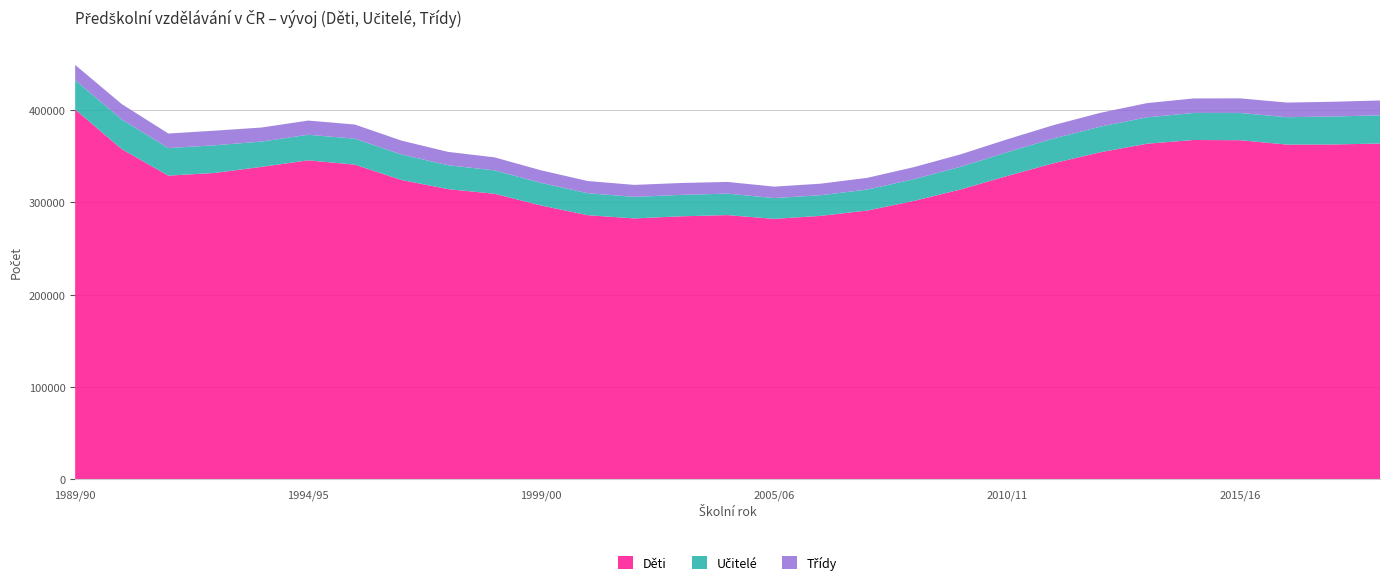

Reading left to right, extract all data points from this chart.

Děti: 400647	357730	328983	331936	338499	345554	340943	324310	314377	309380	296630	286147	282642	284950	286230	282183	285419	291194	301620	314008	328612	342521	354340	363568	367603	367361	362653	362756	363776
Učitelé: 31790	32112	29888	29942	27394	27695	28080	27635	25897	25296	24484	23800	23345	23198	23244	22484	22367	22744	23567	24584	25736	26780	27739	28583	29283	29513	29629	30303	30580
Třídy: 16515	16681	15737	15842	15209	15390	15358	15029	14461	14125	13605	13202	12970	12881	12689	12409	12494	12698	13035	13452	13988	14481	14972	15390	15729	15848	15856	15969	16064